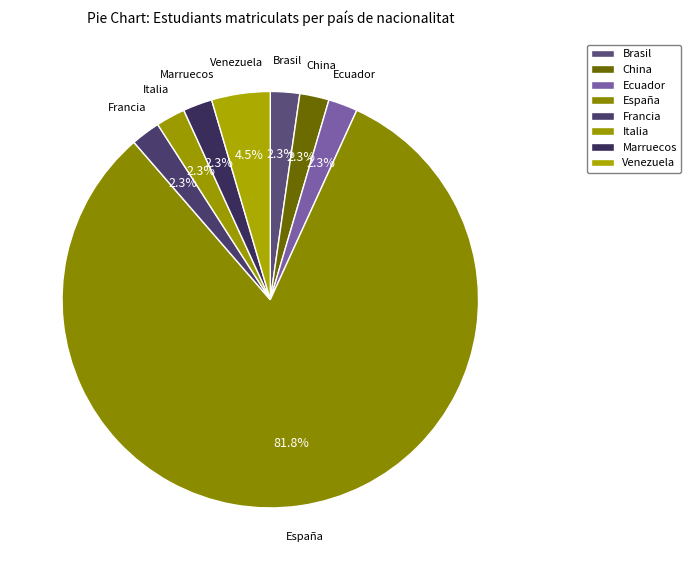

Combined, do Brasil and Ecuador account for over 50%?

No